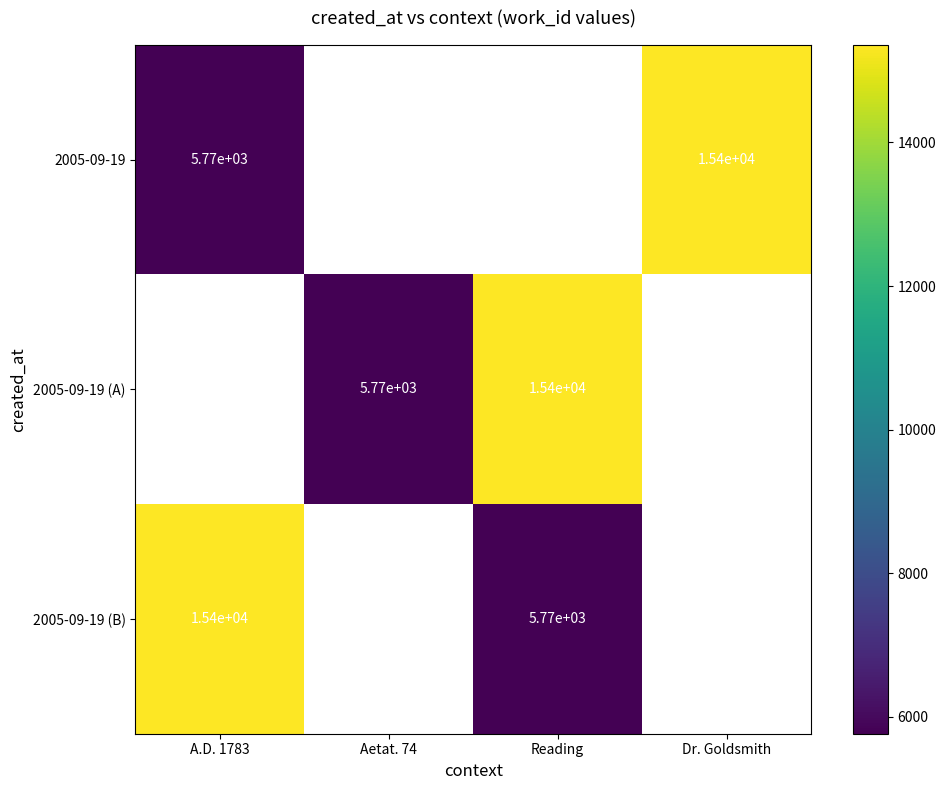

Is it true that 2005-09-19 equals 2717 at A.D. 1783?

False